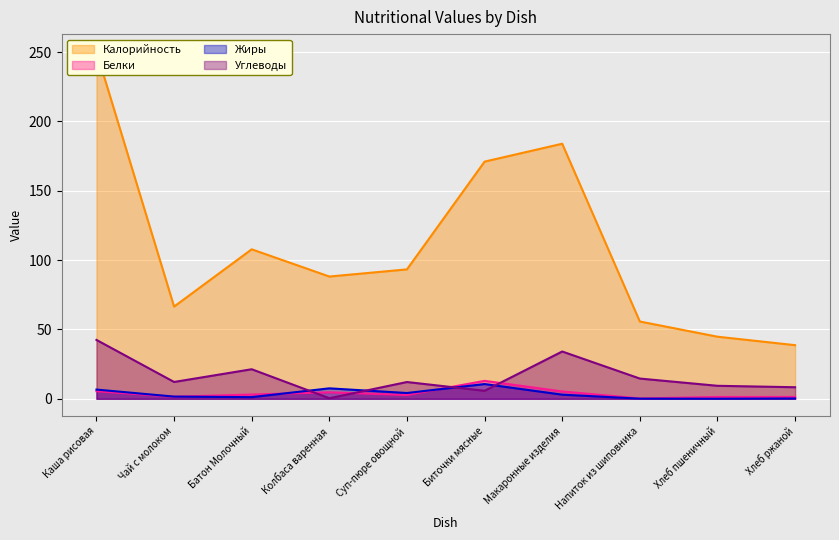

Does the chart display data point markers on the line(s)?

No